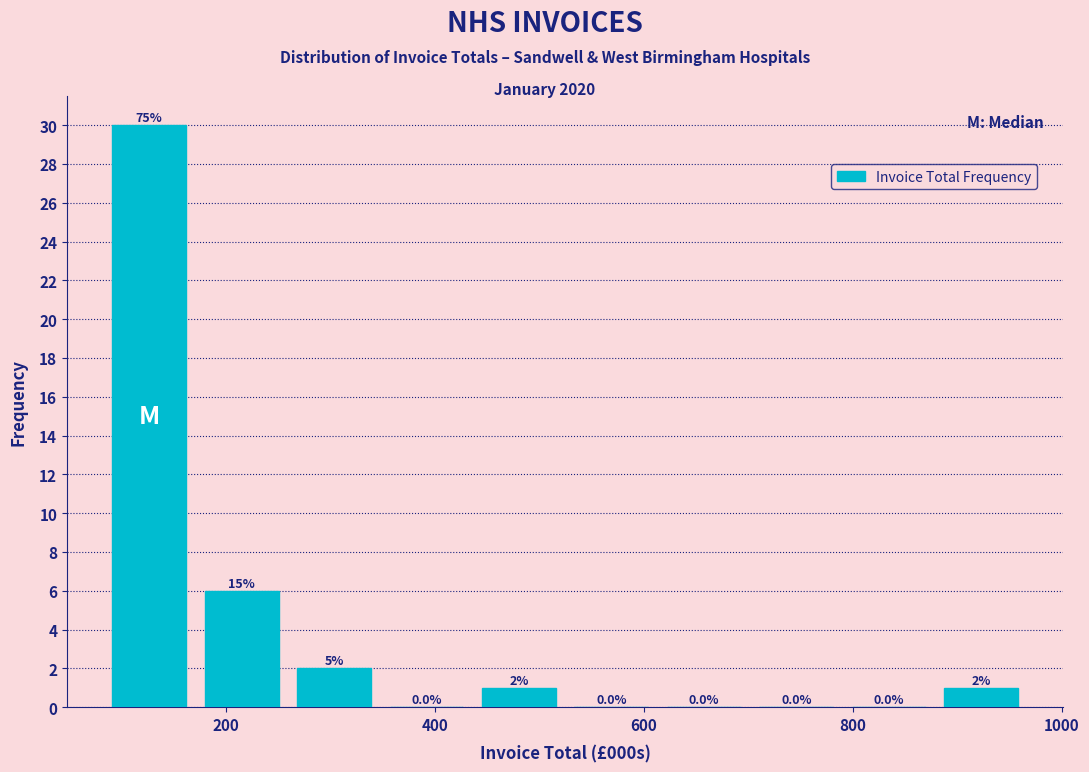

Which range on the x-axis has the tallest bar?

80 to 180